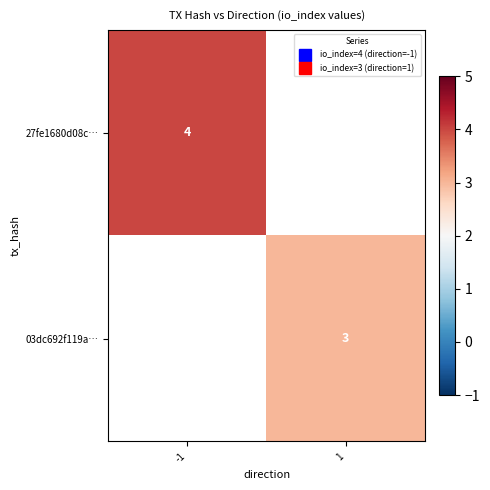

Is the value of 27fe1680d08c… at -1 greater than the value of 03dc692f119a… at -1?

No